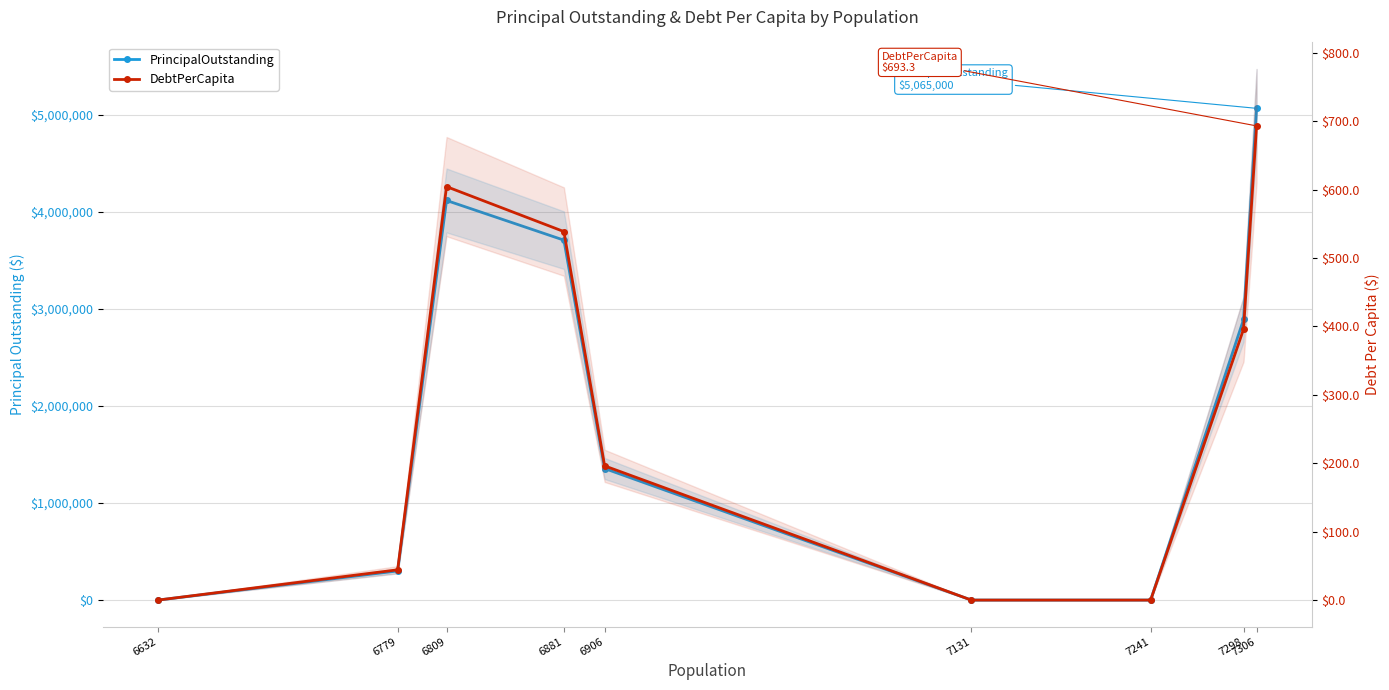

How many interior local peaks does the PrincipalOutstanding series have?

1